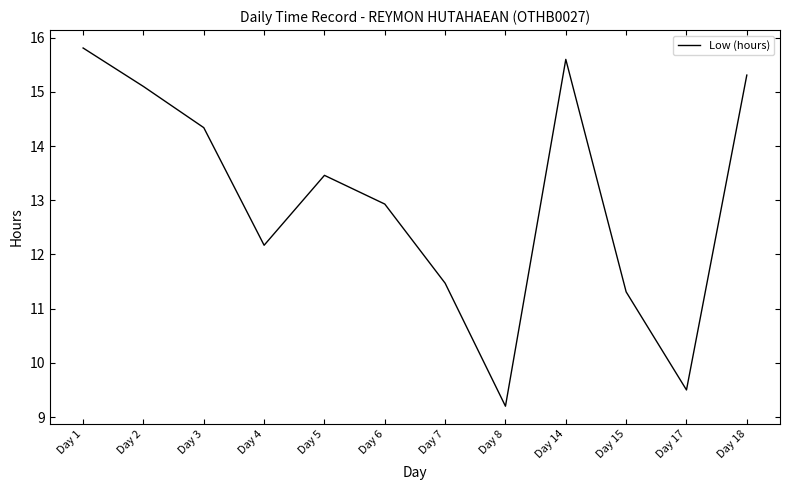

How many interior local peaks (higher than both neighbors) does the data have?

2